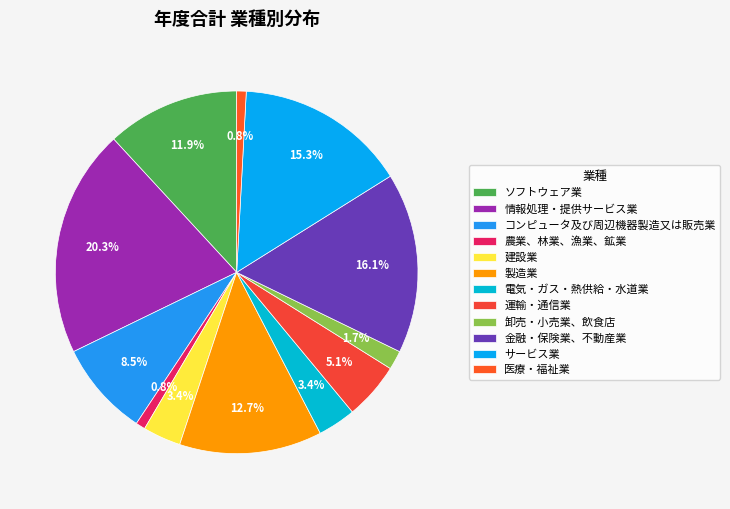

Rank the categories by value from lowest to highest.

農業、林業、漁業、鉱業, 医療・福祉業, 卸売・小売業、飲食店, 建設業, 電気・ガス・熱供給・水道業, 運輸・通信業, コンピュータ及び周辺機器製造又は販売業, ソフトウェア業, 製造業, サービス業, 金融・保険業、不動産業, 情報処理・提供サービス業